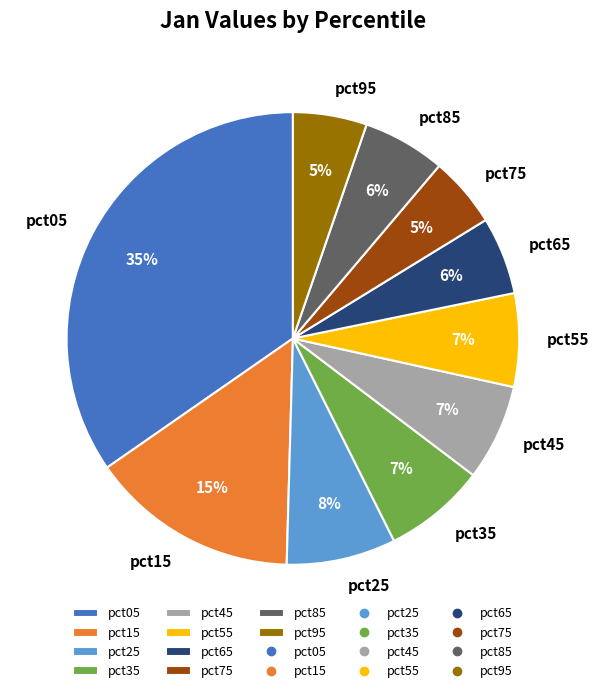

What percentage is the pct55 slice, to the nearest percent?

7%